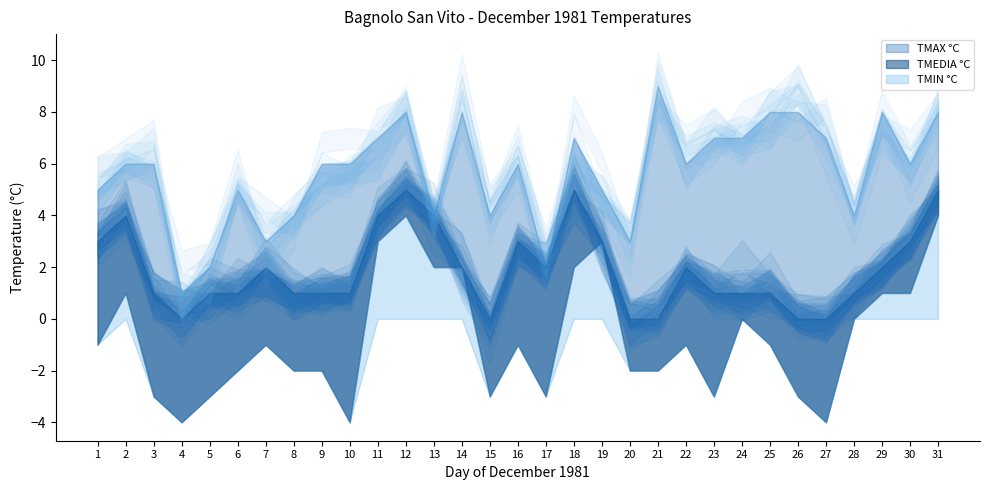

How many categories are shown in the chart?

31